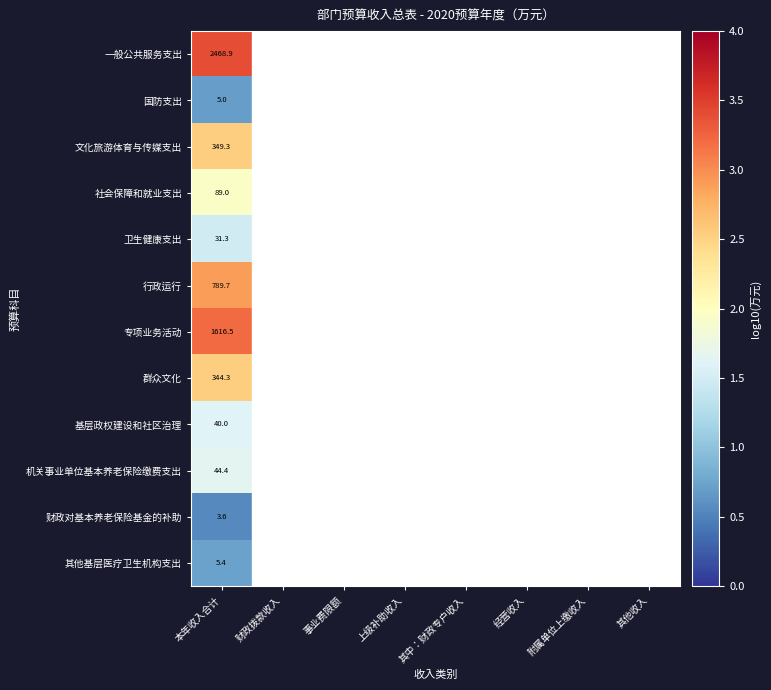

The 财政对基本养老保险基金的补助 series shows 2.3 at 本年收入合计. True or false?

False